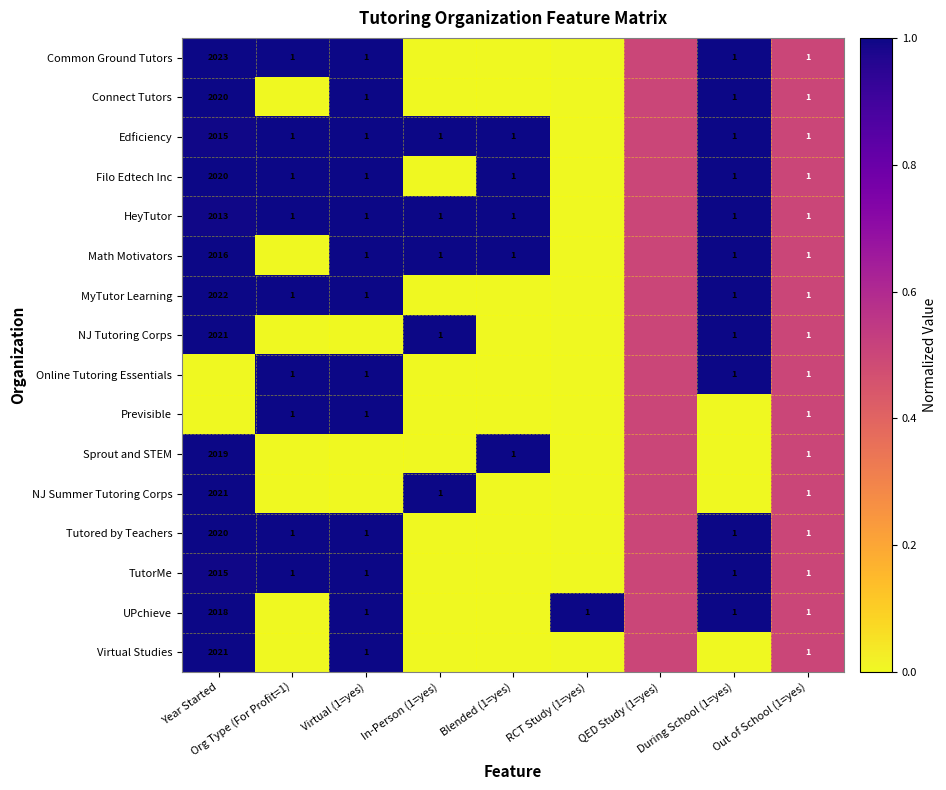

Between Year Started and QED Study (1=yes), which is larger?

Year Started